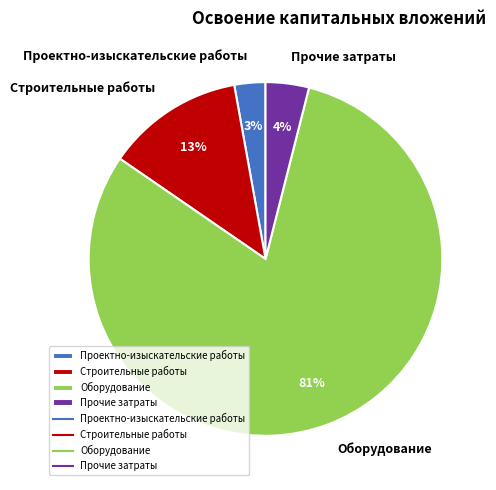

To the nearest percent, what is the difference between the Прочие затраты and Проектно-изыскательские работы slice percentages?

1%